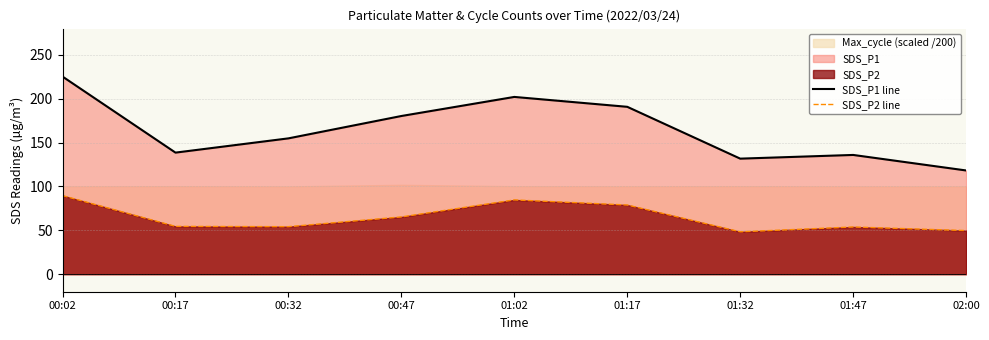

How many values in the SDS_P1 line series are below 154?

4